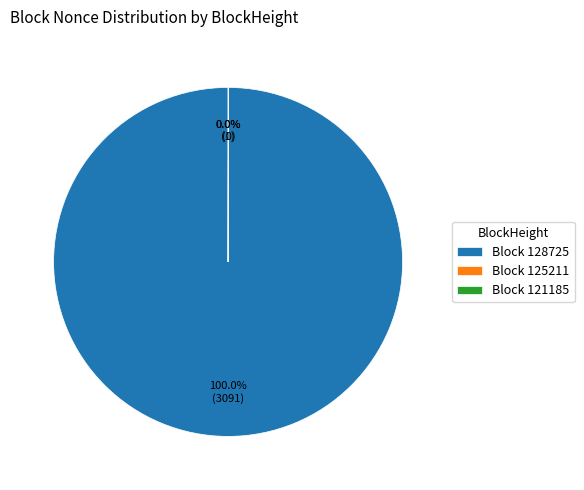

Which slice is the largest?

Block 128725